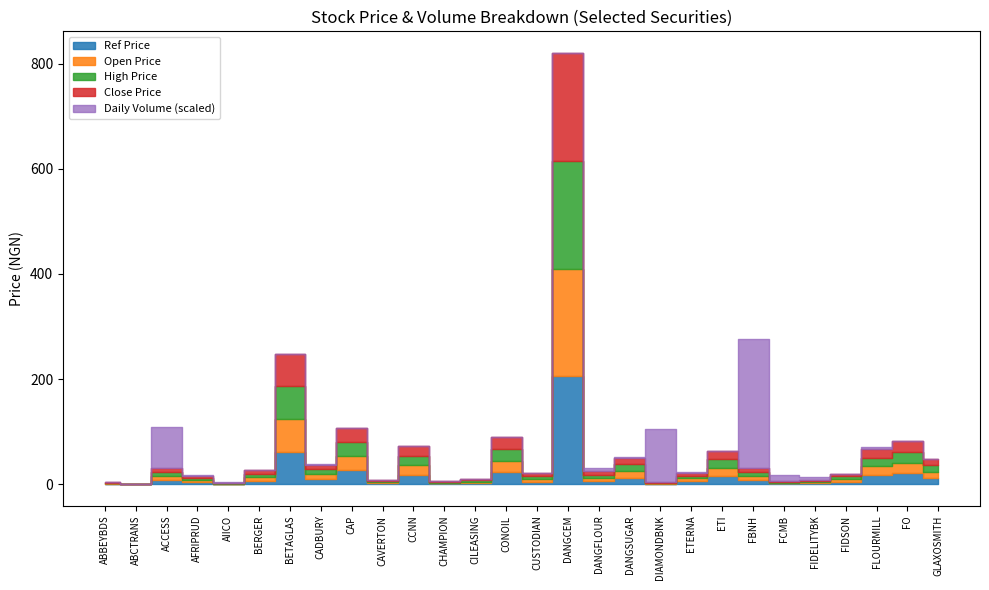

Reading left to right, extract all data points from this chart.

Daily Volume: 89195.0	16100.0	22385302.0	521281.0	320077.0	13914.0	11115.0	31294.0	2824.0	137204.0	143597.0	87180.0	51156.0	40854.0	155206.0	131299.0	1701738.0	529995.0	29601668.0	513163.0	87368.0	72070538.0	3113431.0	1526125.0	89851.0	1096498.0	216357.0	26887.0
Ref Price: 1.1	0.3	7.8	3.8	0.7	6.6	62.1	9.3	26.6	1.9	17.9	1.4	2.5	22.5	5.2	205.0	6.1	12.6	1.1	5.5	15.7	7.5	1.6	2.0	4.9	16.9	20.6	12.1
Open Price: 1.1	0.3	7.8	3.8	0.7	6.6	62.1	9.3	26.6	1.9	17.9	1.4	2.5	22.5	5.2	205.0	6.1	12.6	1.1	5.5	15.7	7.8	1.6	2.0	4.9	16.9	20.6	12.1
High Price: 1.1	0.3	7.9	3.8	0.7	6.6	62.1	9.3	26.6	1.9	18.0	1.4	2.5	22.5	5.2	205.1	6.0	12.8	1.0	5.0	15.7	7.8	1.6	2.0	4.9	16.5	20.6	12.1
Close Price: 1.1	0.3	7.9	3.8	0.7	6.6	62.1	9.3	26.6	1.9	18.0	1.4	2.5	22.5	5.2	205.0	6.0	12.4	0.9	5.0	15.7	7.5	1.6	2.0	4.9	16.5	20.6	12.1